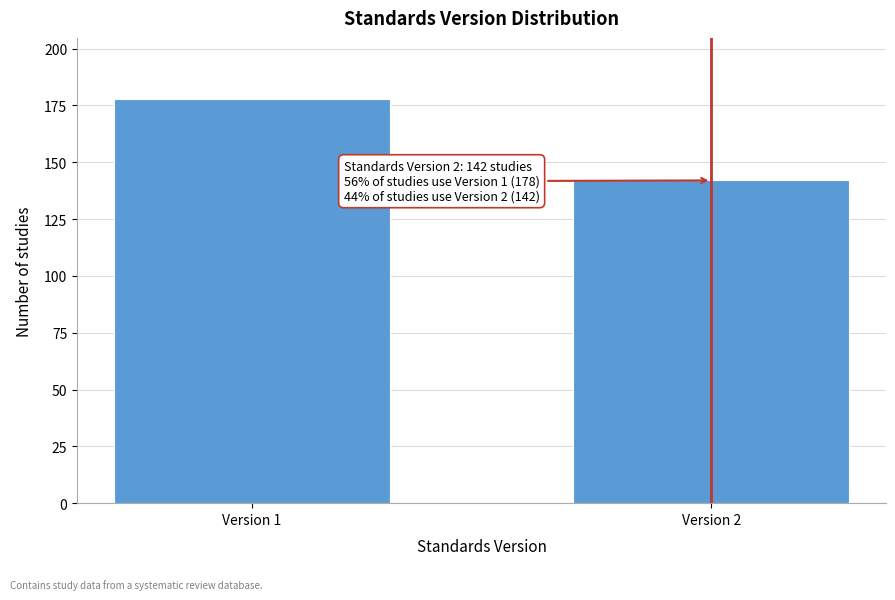

Reading left to right, list all the values displayed in this chart.

178	142